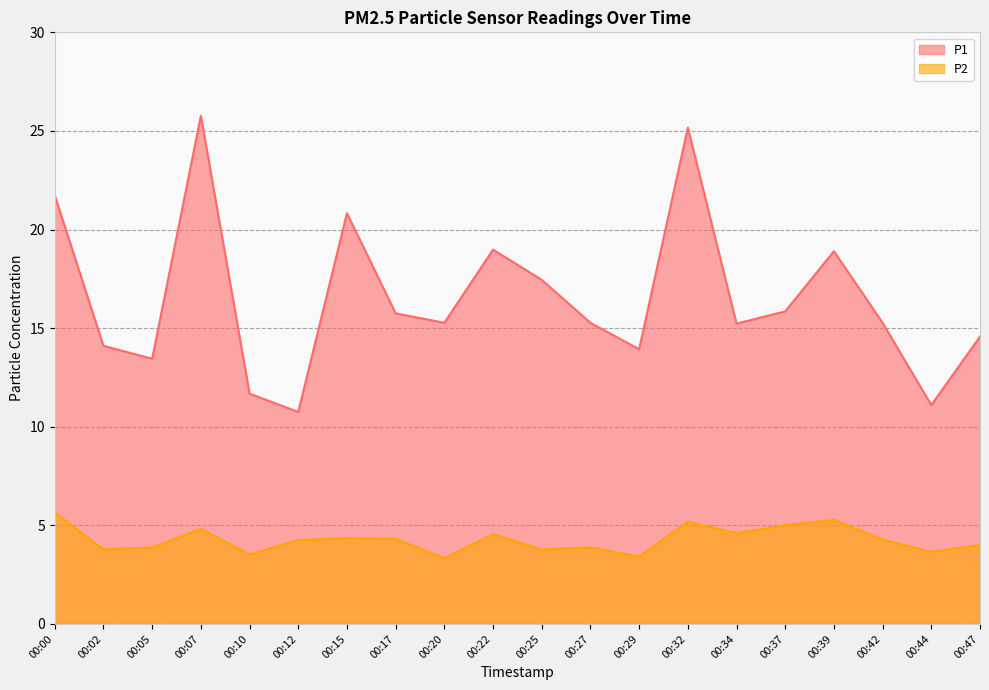

Where is P2 nearest to the value 4?

00:47